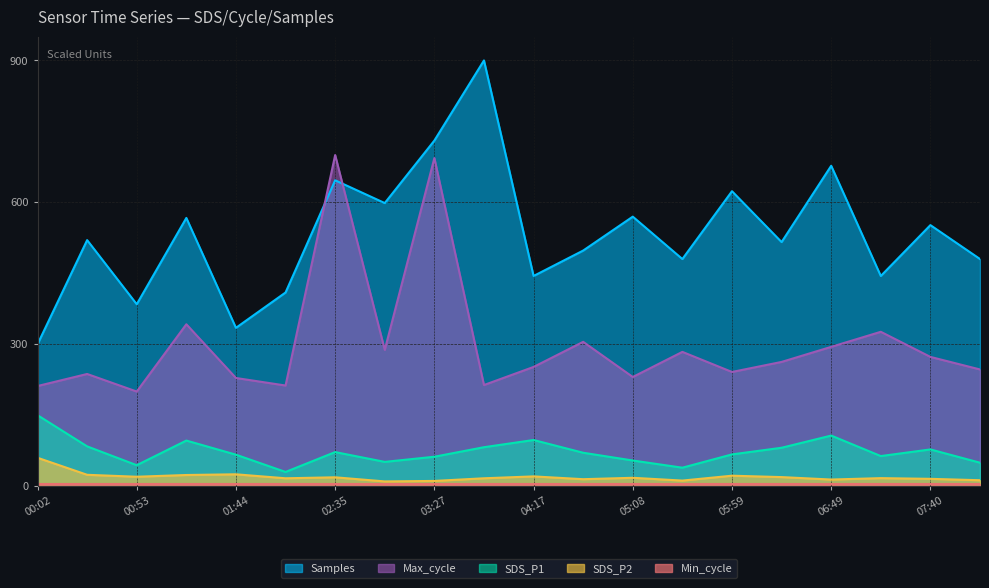

The value of Samples at 05:08 is 271.0. True or false?

False